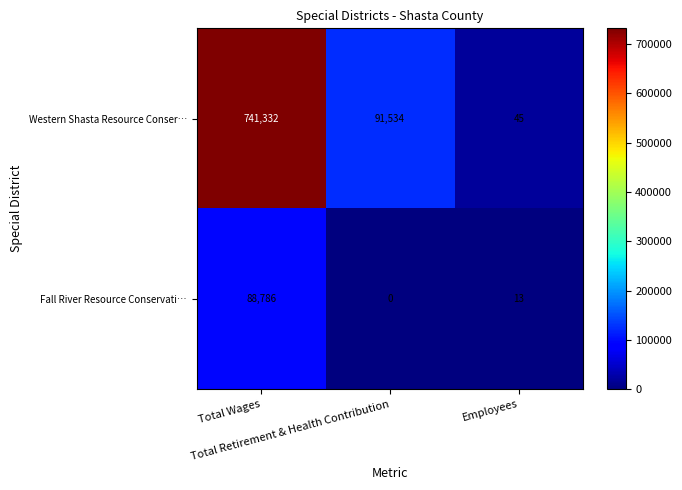

At which category is the sum across all series the highest?

Total Wages